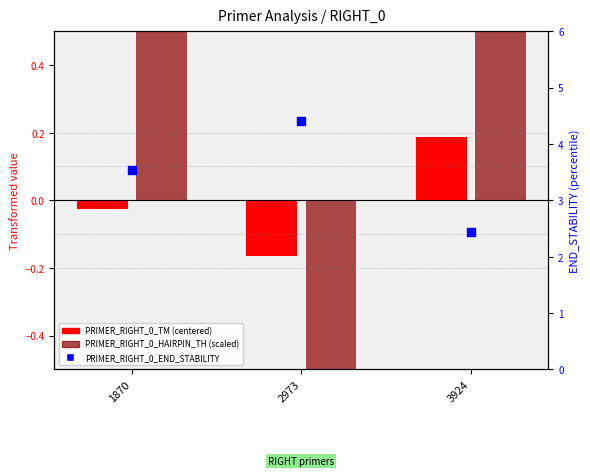

Which series reaches the minimum Y coordinate?

PRIMER_RIGHT_0_HAIRPIN_TH (scaled)